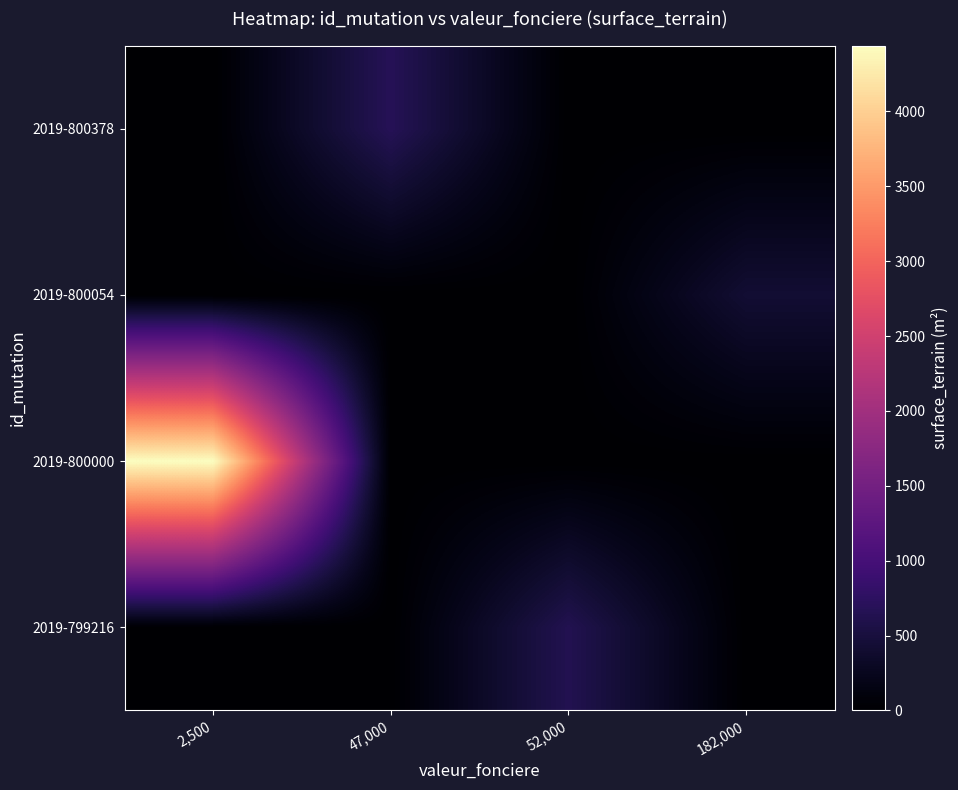

List the series in order of their peak value, highest first.

2019-800000, 2019-800378, 2019-799216, 2019-800054